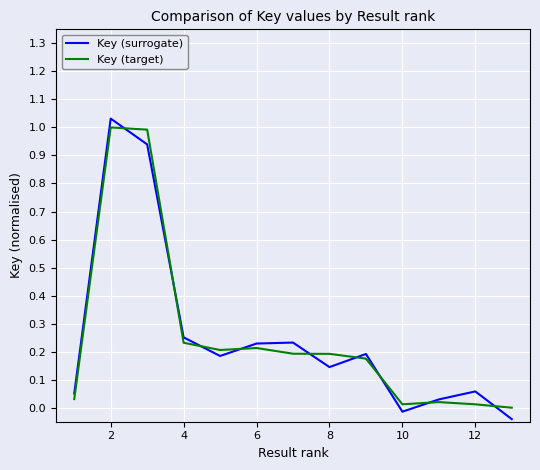

Count the number of data series in this chart.

2